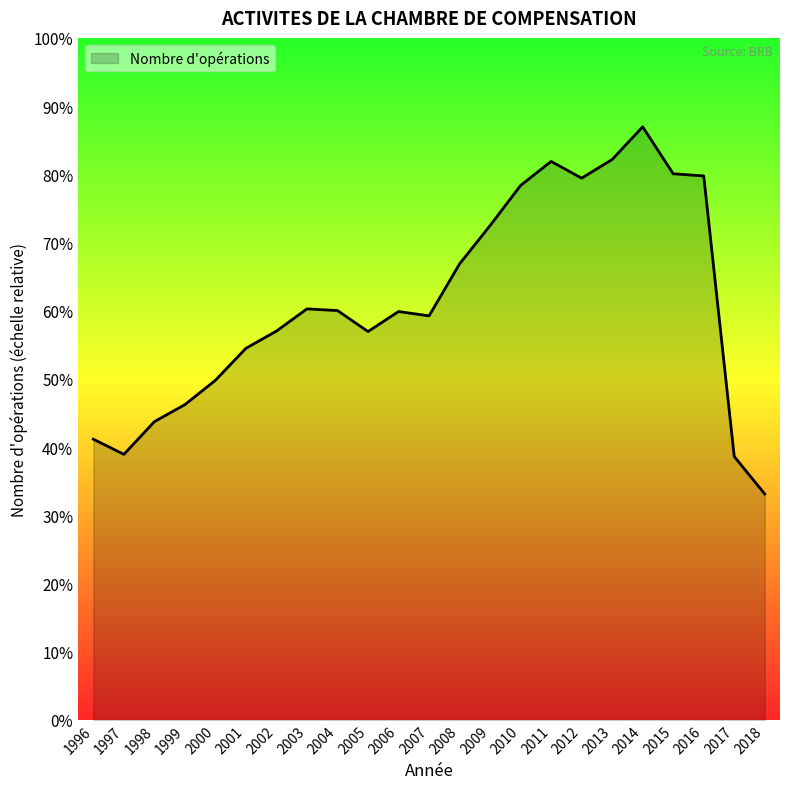

Where does the data first go above 227531?

2003